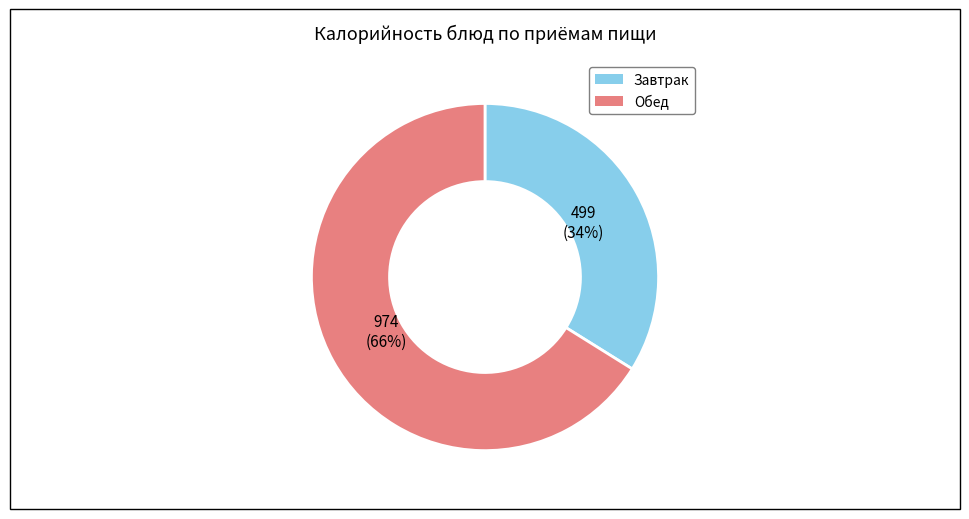

How many segments does this pie chart have?

2